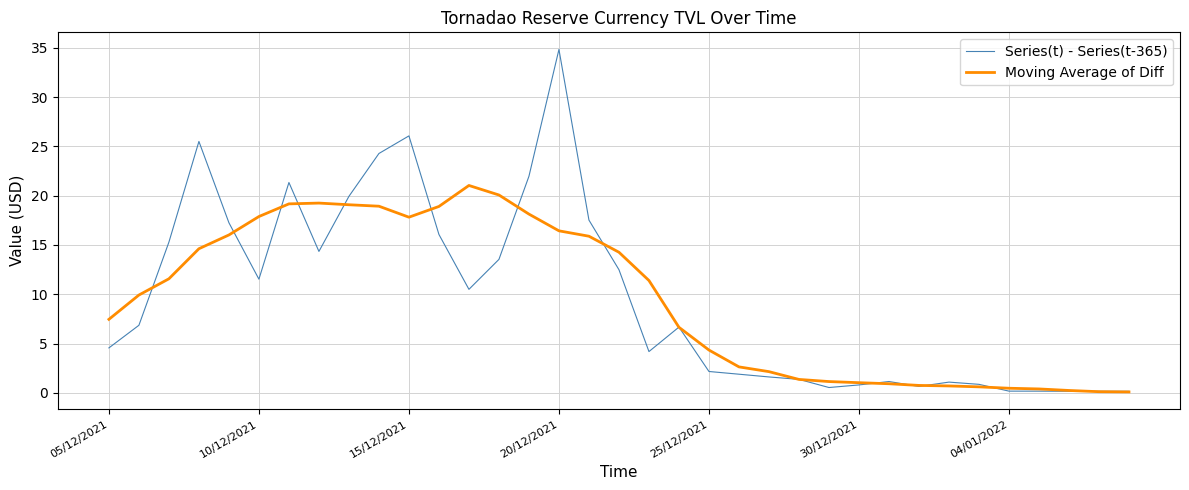

What are all the series names shown in the legend?

Series(t) - Series(t-365), Moving Average of Diff